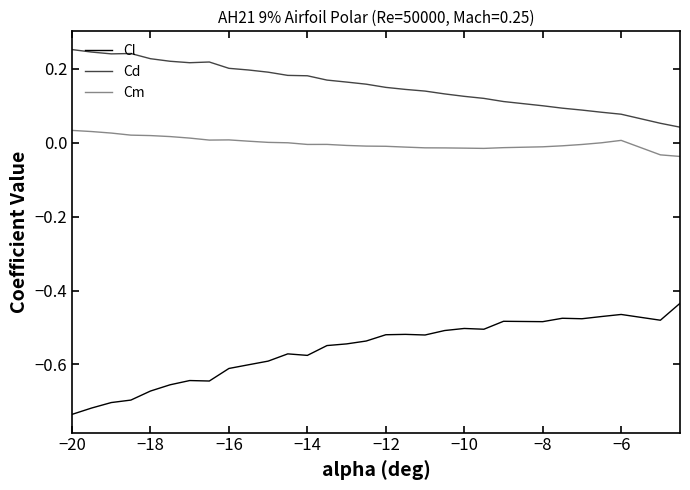

Which series has the largest total across all categories?

Cd